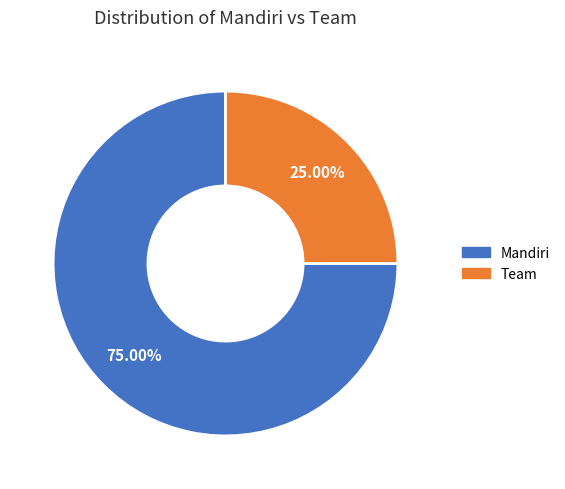

To the nearest percent, what is the combined percentage of Team and Mandiri?

100%